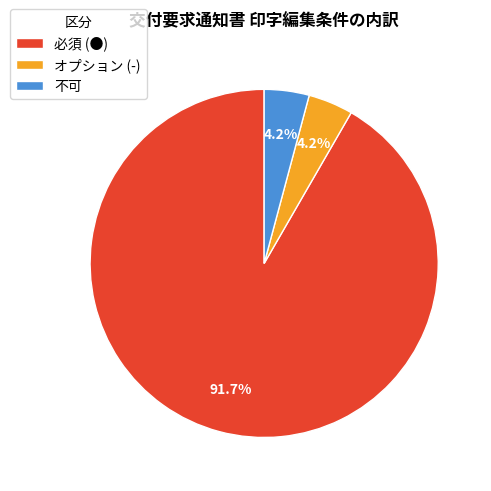

Is it true that 必須 (●) is 92% of the pie?

True